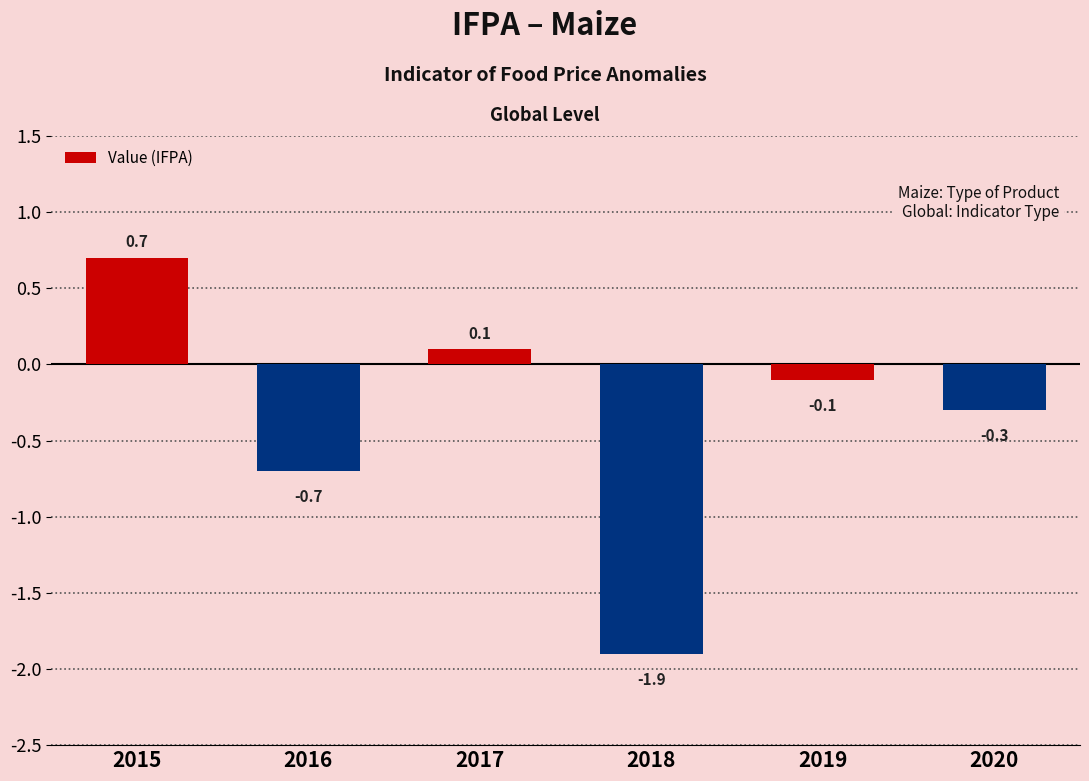

What is the smallest value displayed?

-1.9